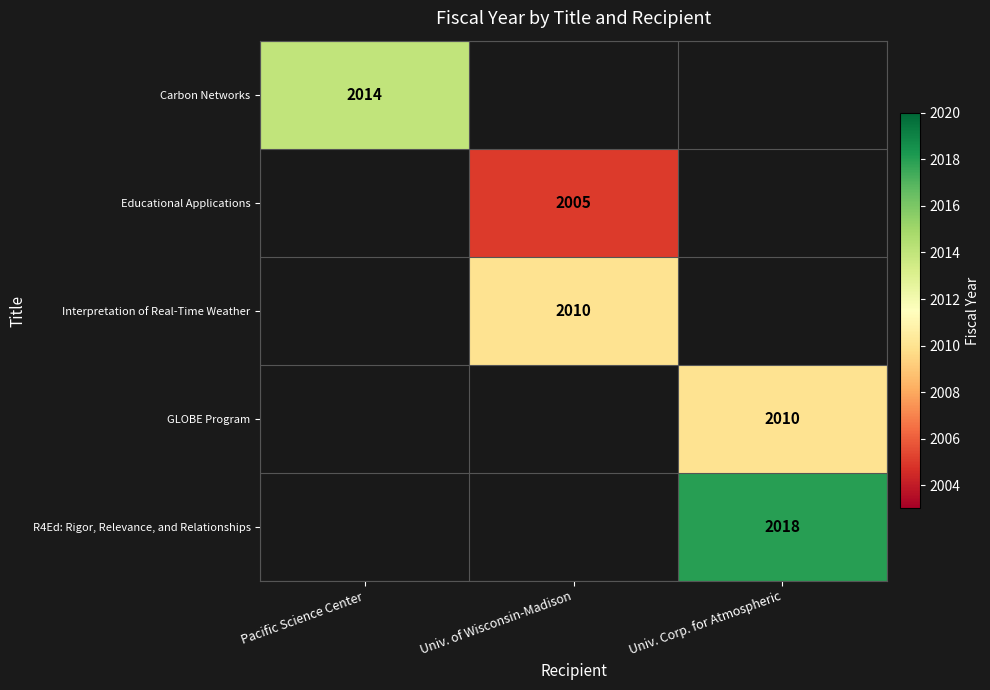

True or false: Interpretation of Real-Time Weather has a value of 2010.0 at Univ. of Wisconsin-Madison.

True